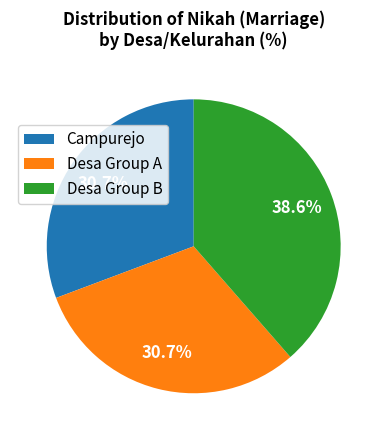

Which has a higher value, Desa Group A or Desa Group B?

Desa Group B